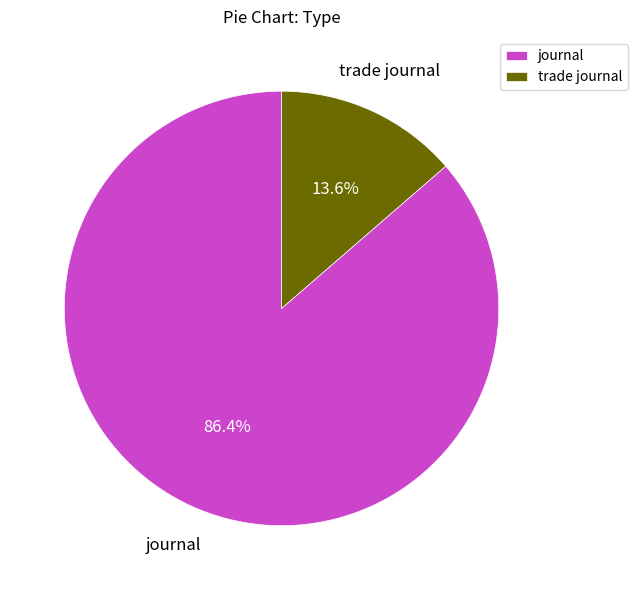

True or false: trade journal accounts for 14% of the total.

True